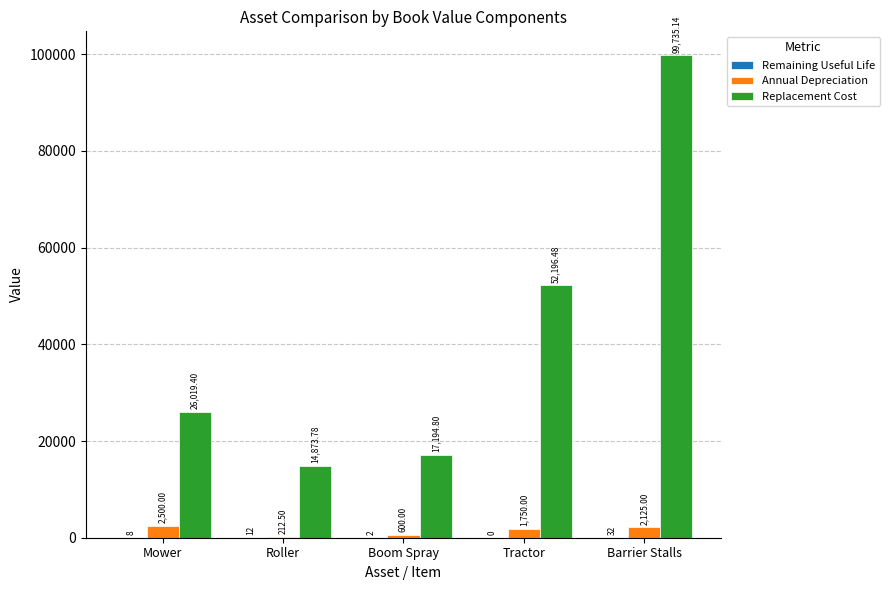

Which series has the largest total across all categories?

Replacement Cost